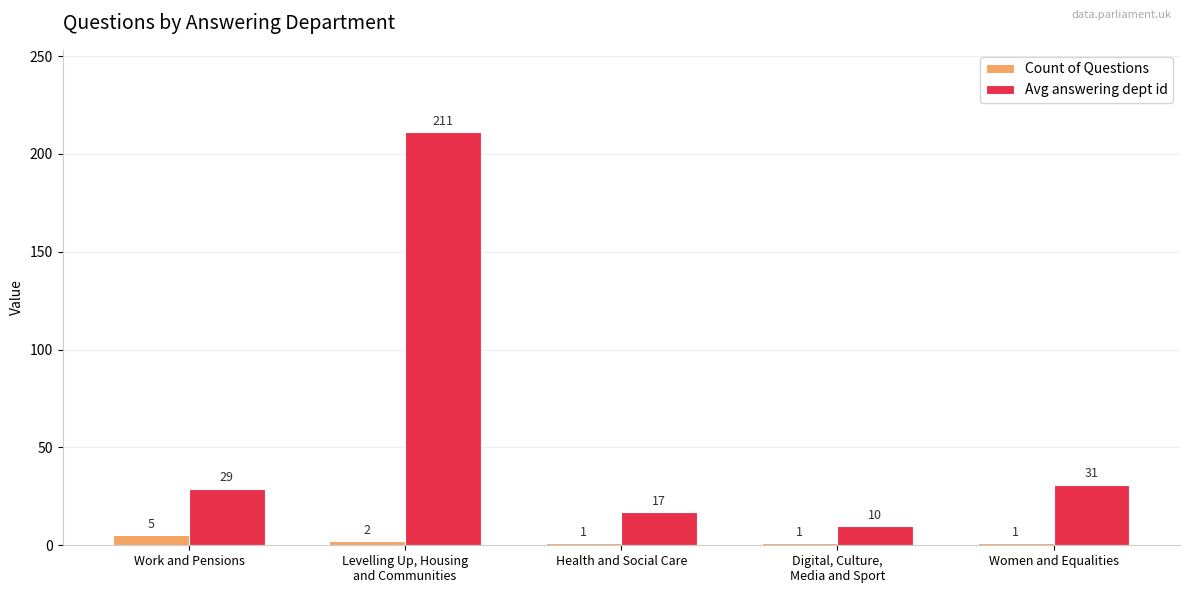

Between Work and Pensions and Levelling Up, Housing
and Communities, which series saw the biggest shift?

Avg answering dept id